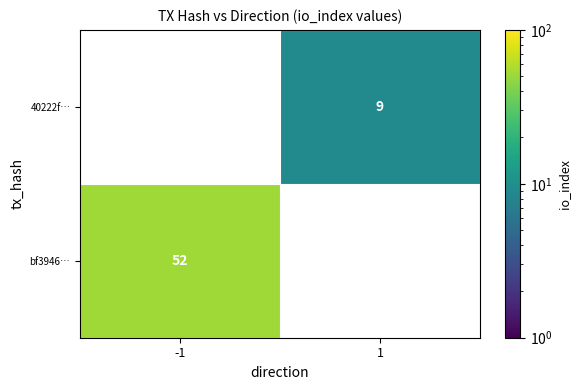

The bf3946… series shows 16 at -1. True or false?

False